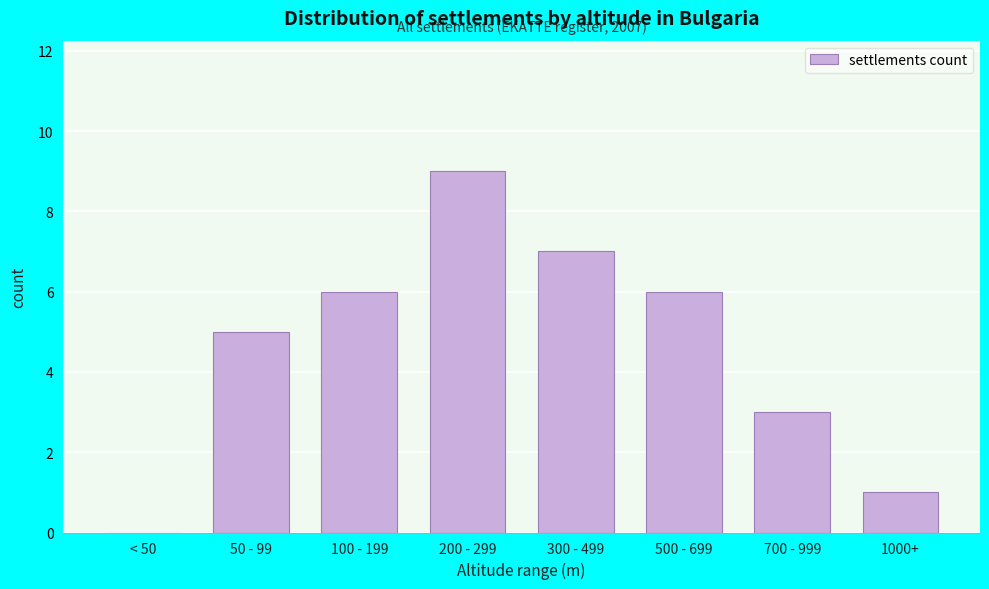

Reading left to right, list all the values displayed in this chart.

< 50=0	50 - 99=5	100 - 199=6	200 - 299=9	300 - 499=7	500 - 699=6	700 - 999=3	1000+=1